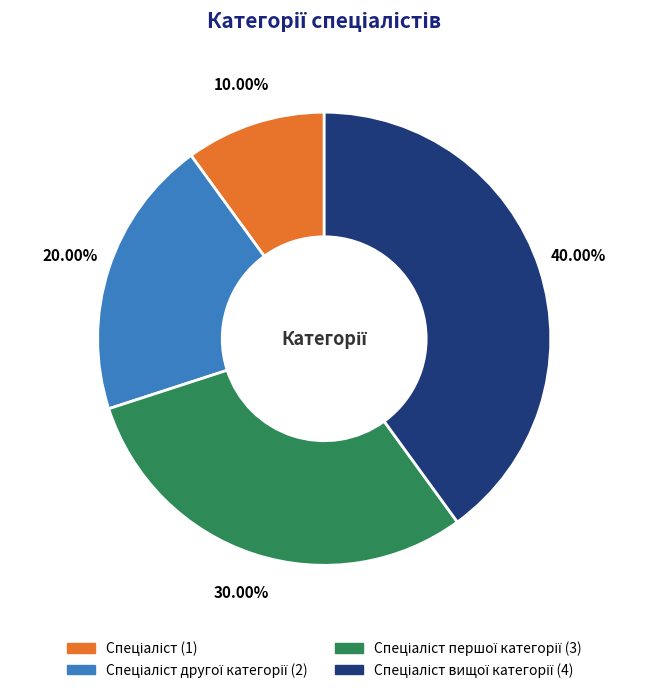

Is there any slice that represents more than half of the pie?

No